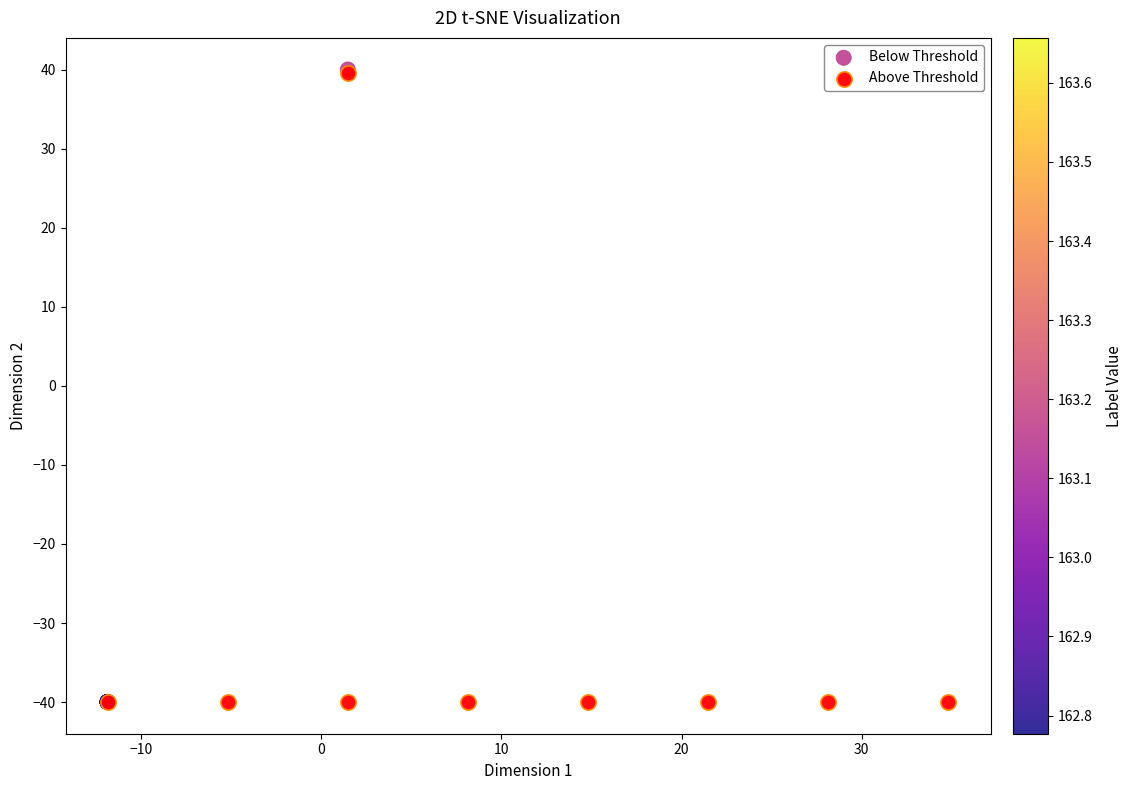

Which series has the largest Y range (max minus min)?

Below Threshold